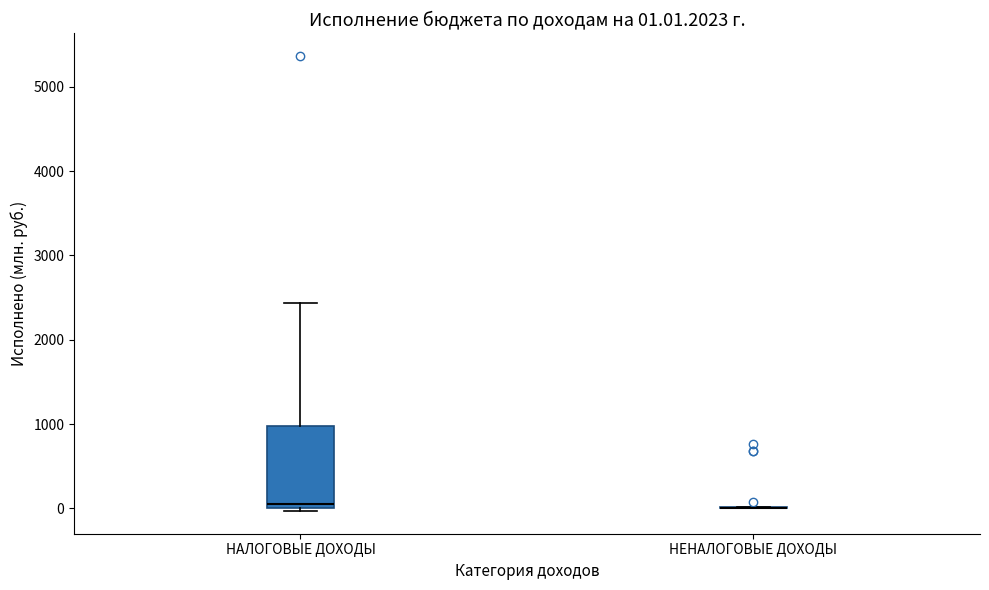

Which box is the tallest, from its lower edge to its upper edge?

НАЛОГОВЫЕ ДОХОДЫ